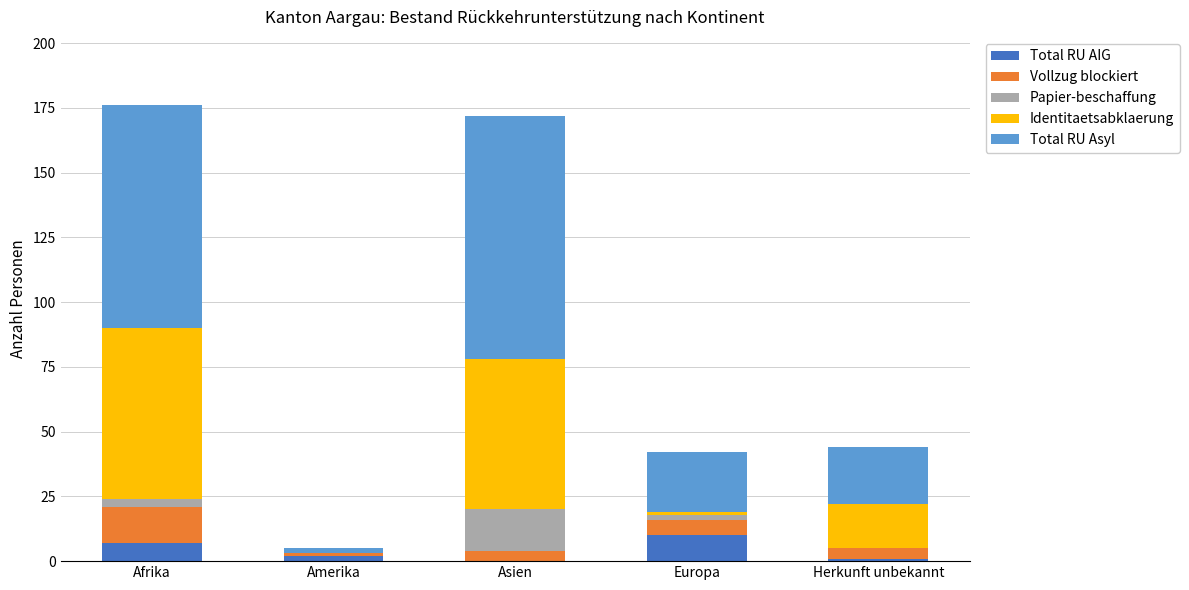

Reading left to right, transcribe the values for Total RU AIG.

Afrika=7	Amerika=2	Asien=0	Europa=10	Herkunft unbekannt=1